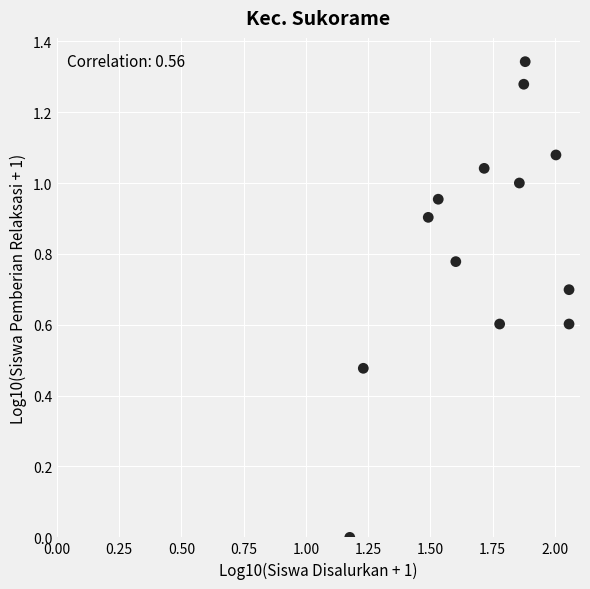

What is the range of X values (max minus min)?

0.9